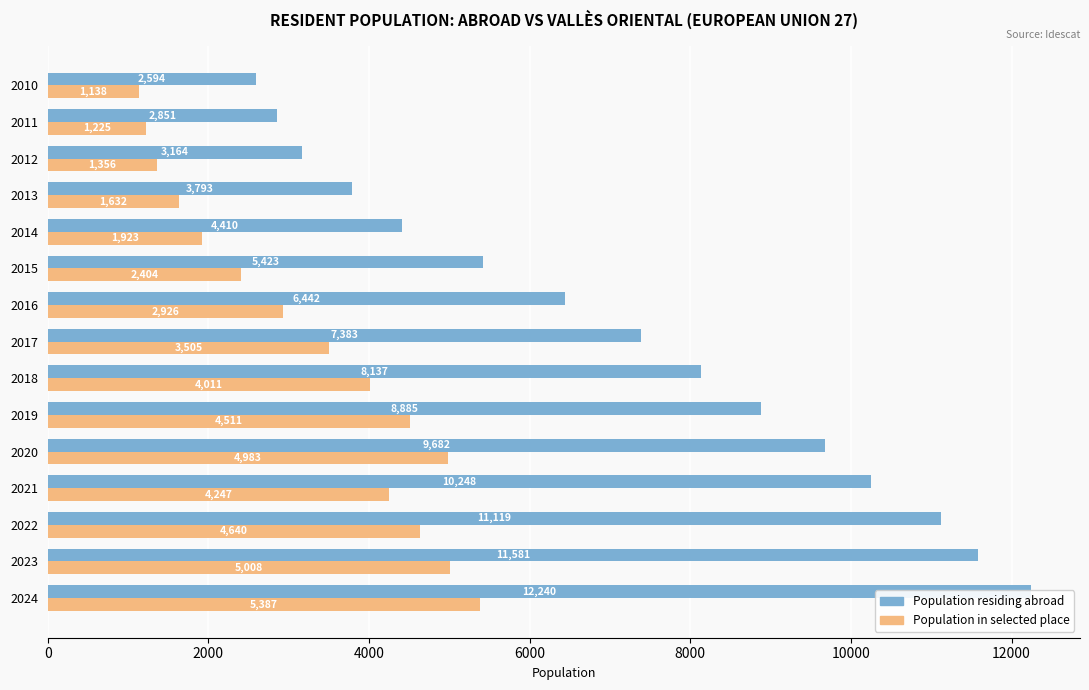

Which series has the widest spread of values?

Population residing abroad